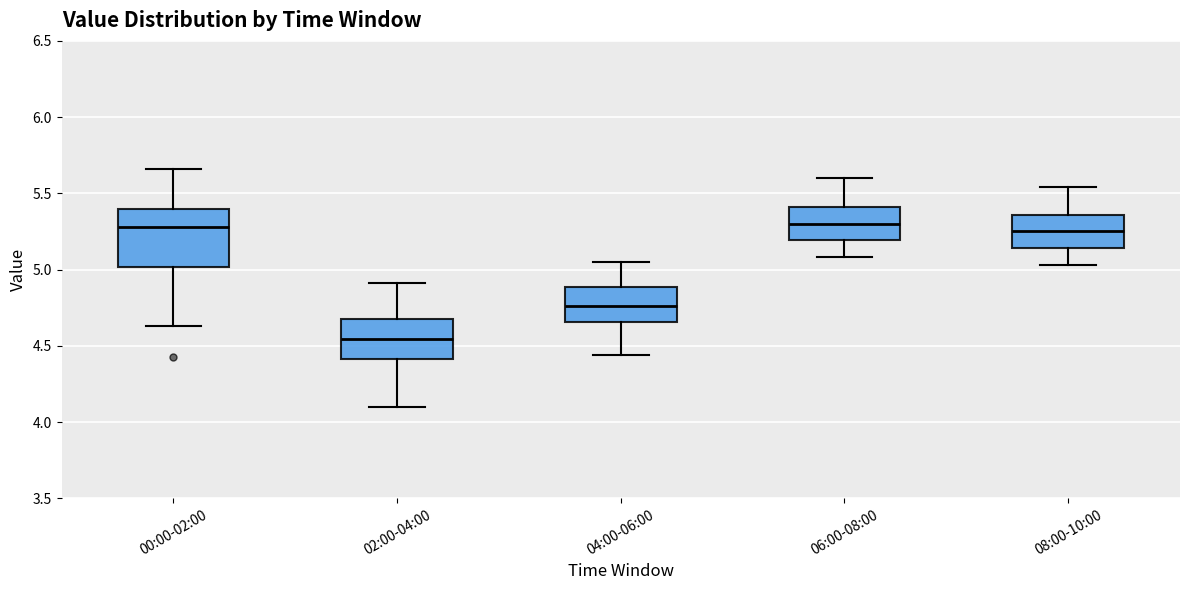

Where is the lower edge of the box for 04:00-06:00 on the y-axis? The values are not printed on the chart, so give them approximately, as read against the axis.

4.65